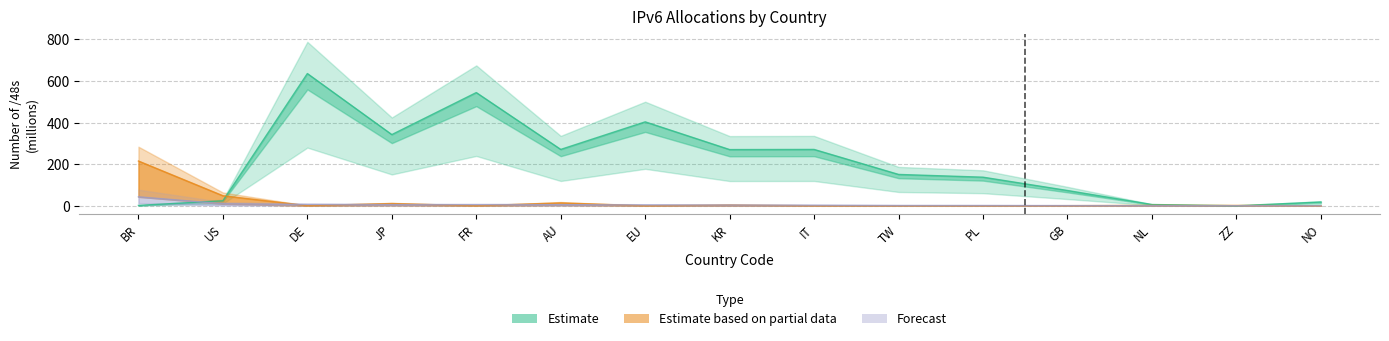

The unadvertised_48s series shows 0.1 at FR. True or false?

False